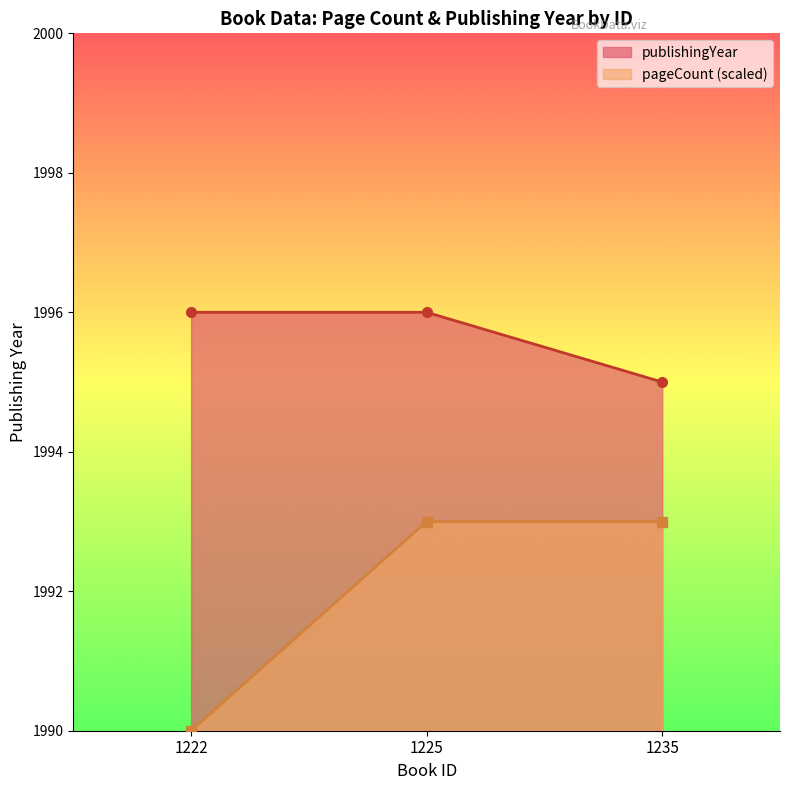

List the series in order of their overall mean, highest first.

publishingYear, pageCount (scaled)